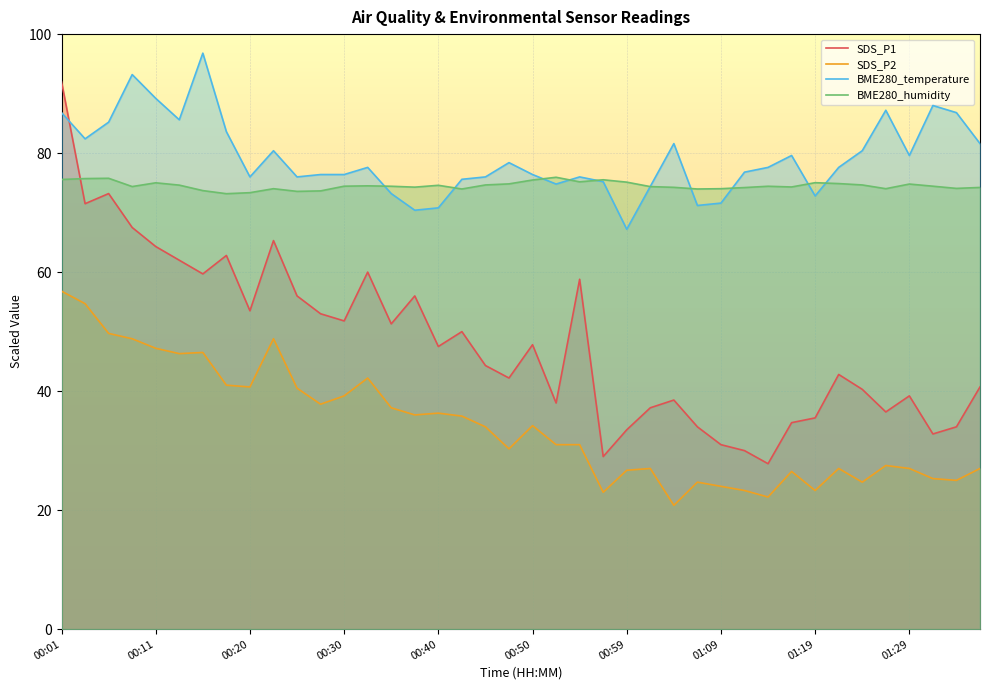

What is the greatest value displayed?

96.8